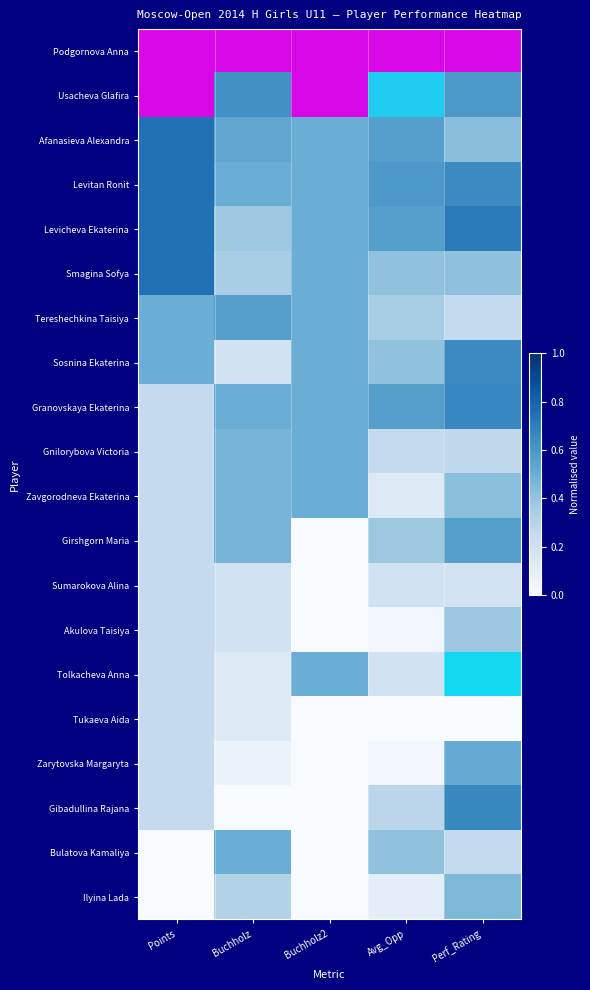

The value of Zavgorodneva Ekaterina at Perf_Rating is 0.1. True or false?

False